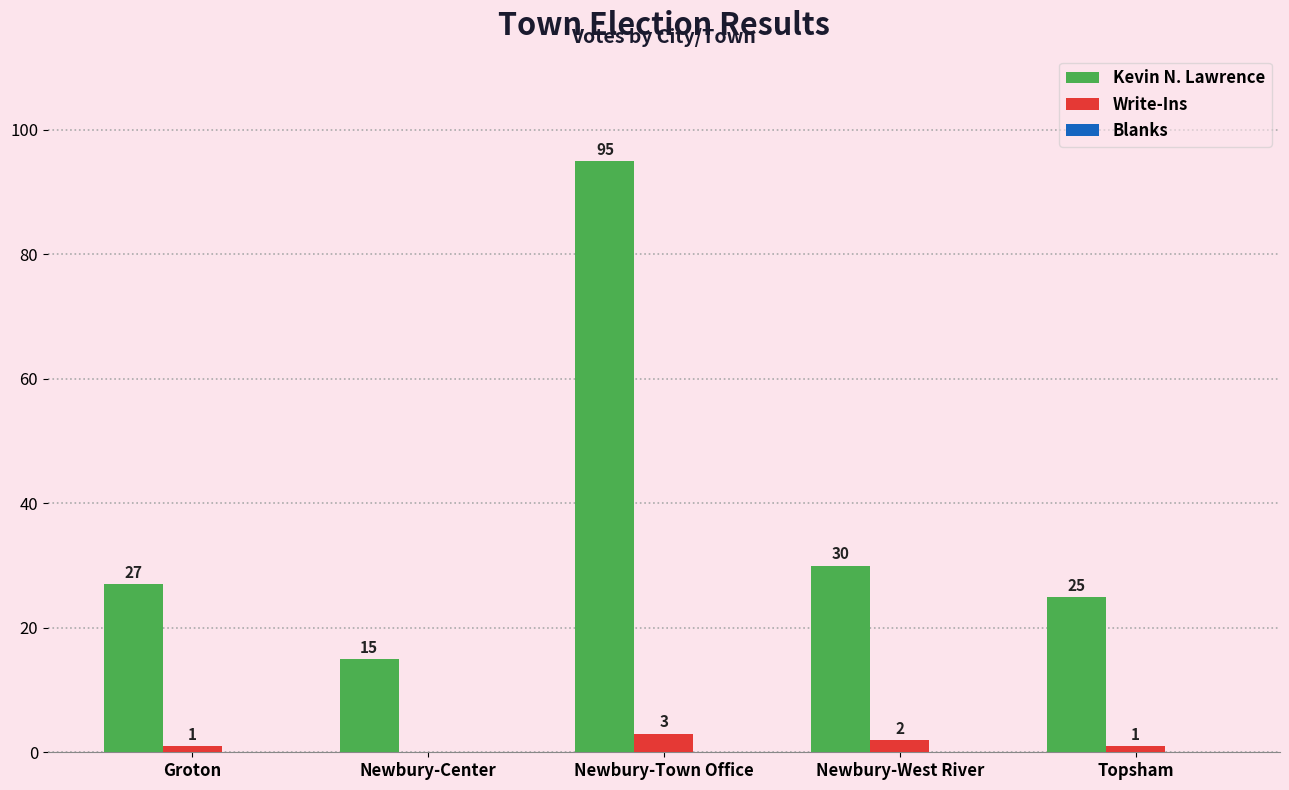

Which label corresponds to the largest value in the chart?

Newbury-Town Office